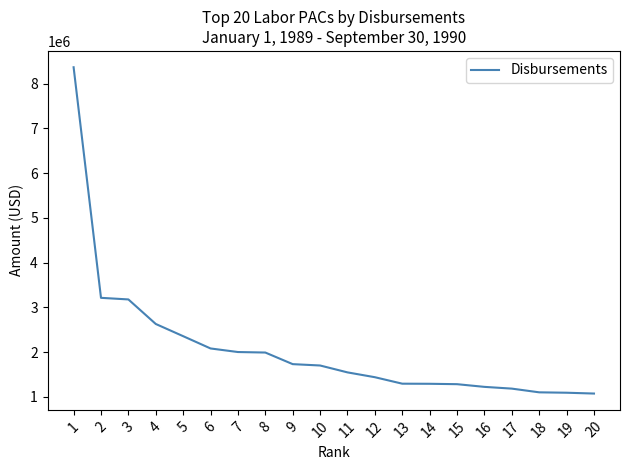

What is the difference between the maximum and minimum values?

7292209